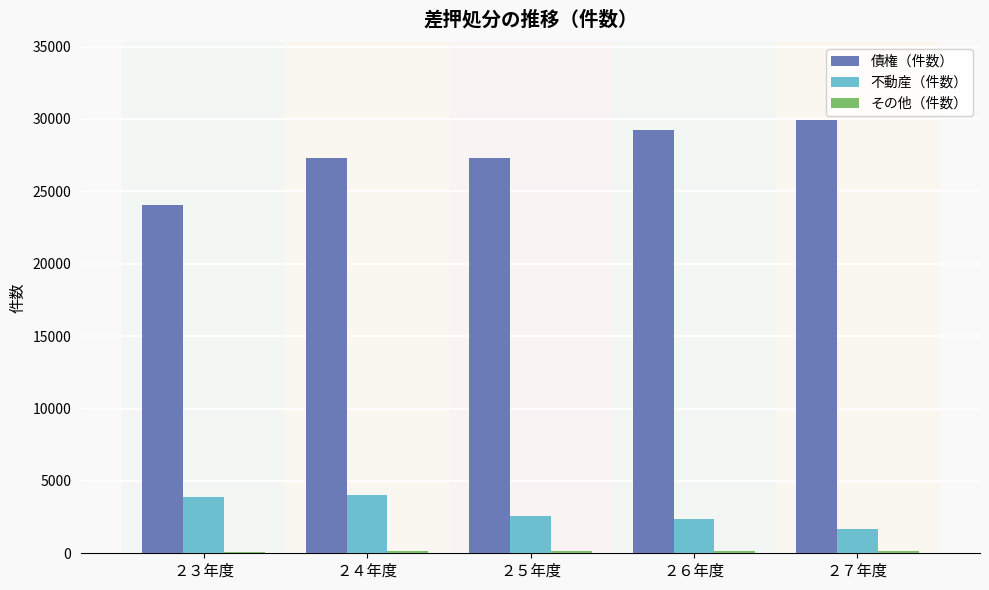

What is the spread (max minus min) of values at ２６年度?

29113